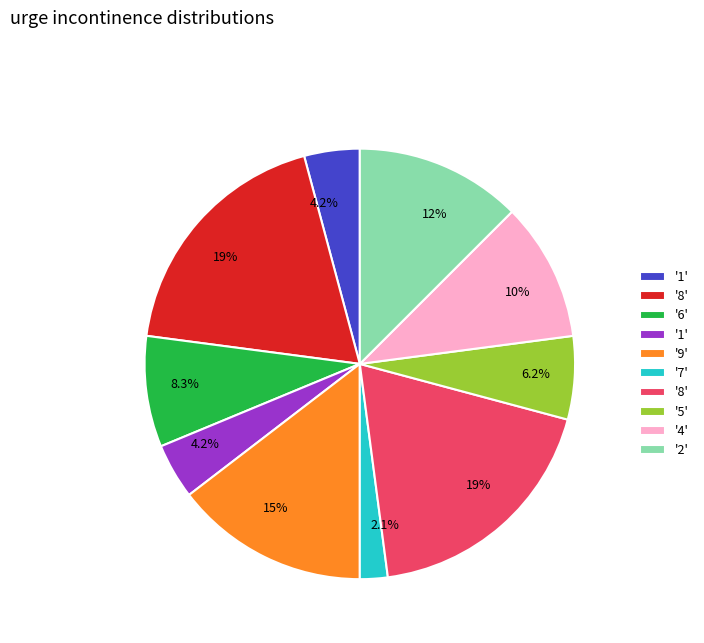

How many segments does this pie chart have?

10